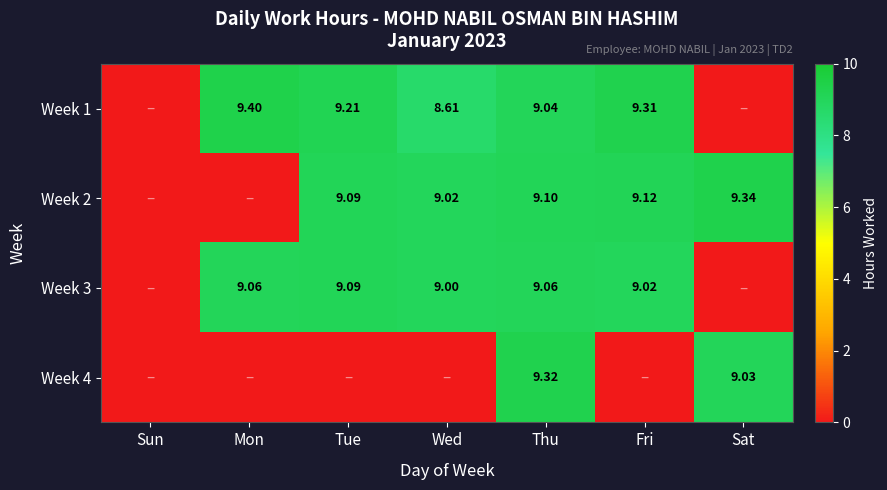

Between Sun and Tue, which is larger?

Tue